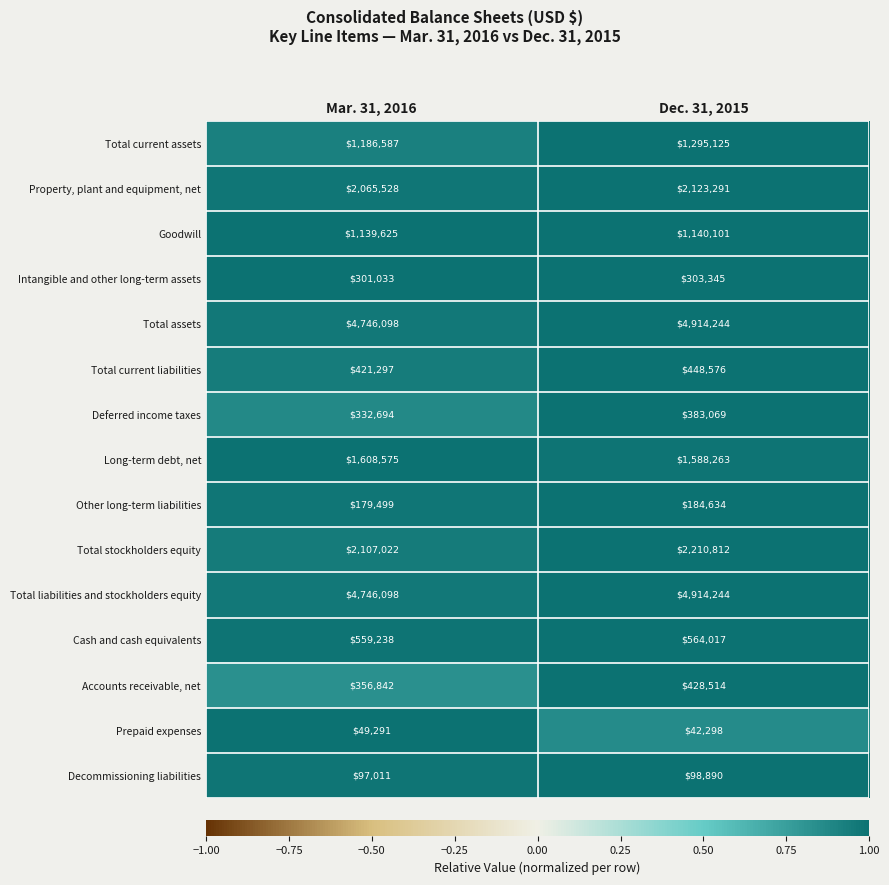

Reading right to left, transcribe all the data shown in this chart.

Total current assets: 1295125	1186587
Property, plant and equipment, net: 2123291	2065528
Goodwill: 1140101	1139625
Intangible and other long-term assets: 303345	301033
Total assets: 4914244	4746098
Total current liabilities: 448576	421297
Deferred income taxes: 383069	332694
Long-term debt, net: 1588263	1608575
Other long-term liabilities: 184634	179499
Total stockholders equity: 2210812	2107022
Total liabilities and stockholders equity: 4914244	4746098
Cash and cash equivalents: 564017	559238
Accounts receivable, net: 428514	356842
Prepaid expenses: 42298	49291
Decommissioning liabilities: 98890	97011